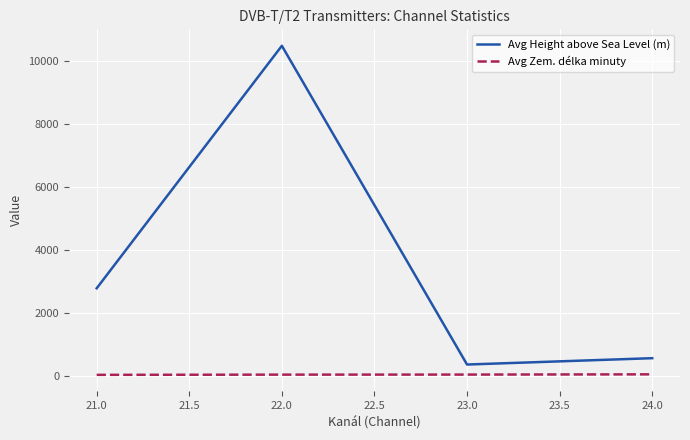

What is the greatest value displayed?

10470.4